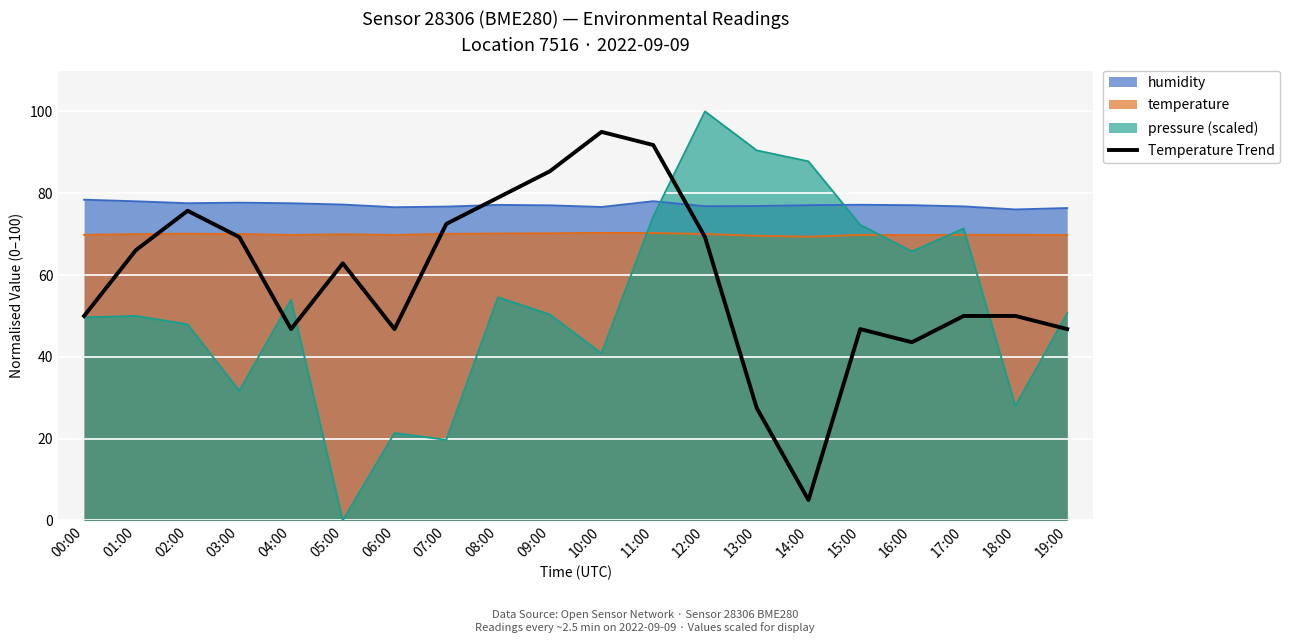

What is the greatest value displayed?

100.0